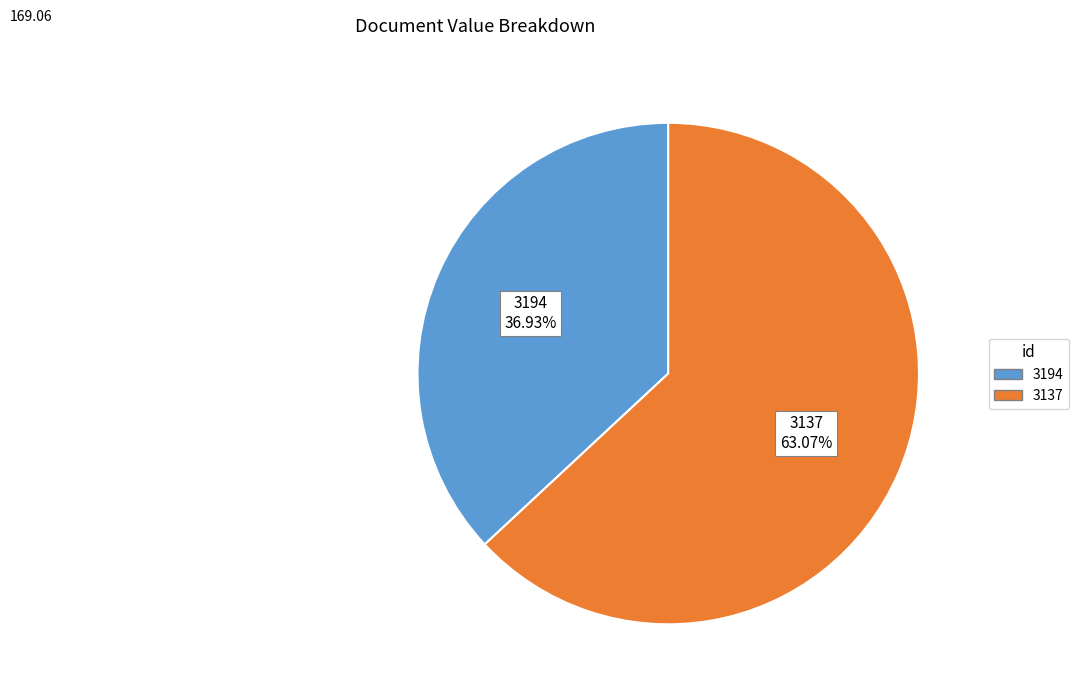

What is the ratio of the value at 3137 to the value at 3194?

1.7